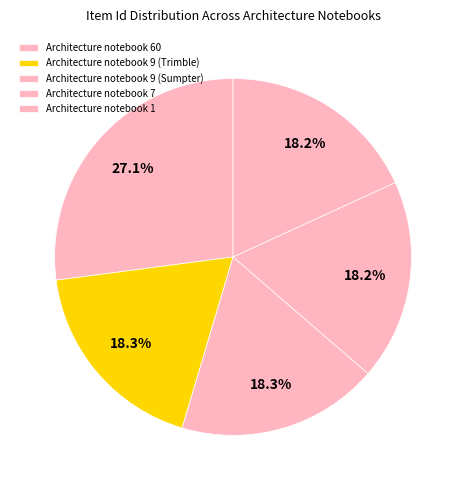

To the nearest percent, what percentage of the pie is Architecture notebook 60?

27%